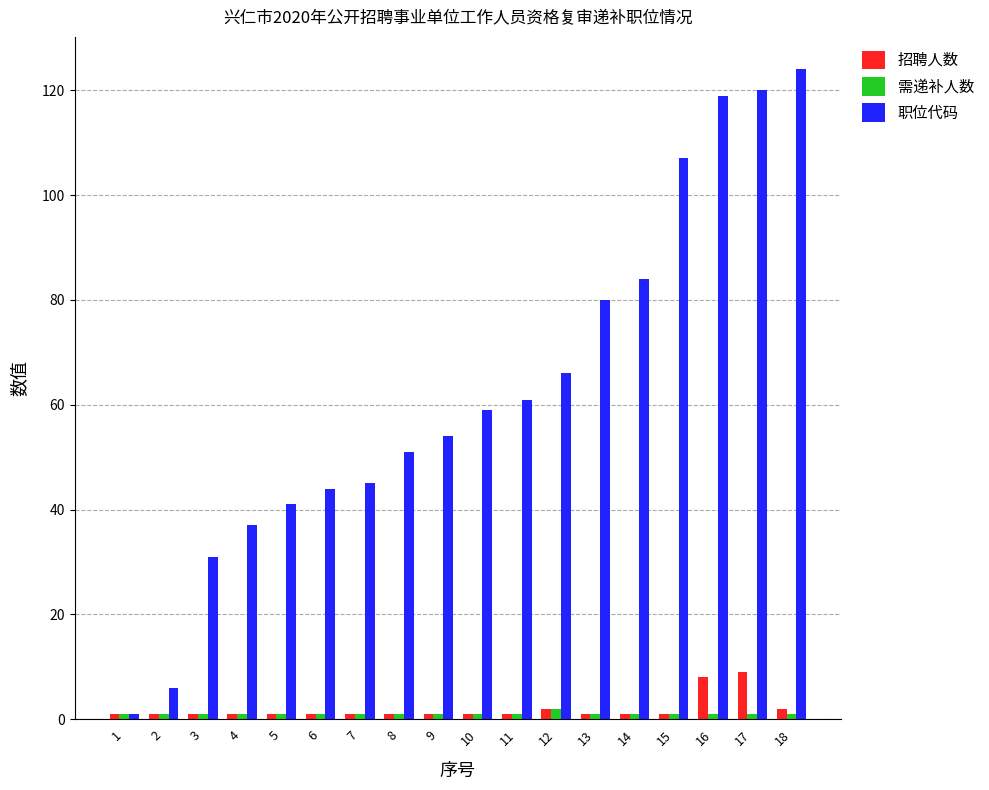

Reading right to left, extract all data points from this chart.

招聘人数: 18=2	17=9	16=8	15=1	14=1	13=1	12=2	11=1	10=1	9=1	8=1	7=1	6=1	5=1	4=1	3=1	2=1	1=1
需递补人数: 18=1	17=1	16=1	15=1	14=1	13=1	12=2	11=1	10=1	9=1	8=1	7=1	6=1	5=1	4=1	3=1	2=1	1=1
职位代码: 18=124	17=120	16=119	15=107	14=84	13=80	12=66	11=61	10=59	9=54	8=51	7=45	6=44	5=41	4=37	3=31	2=6	1=1